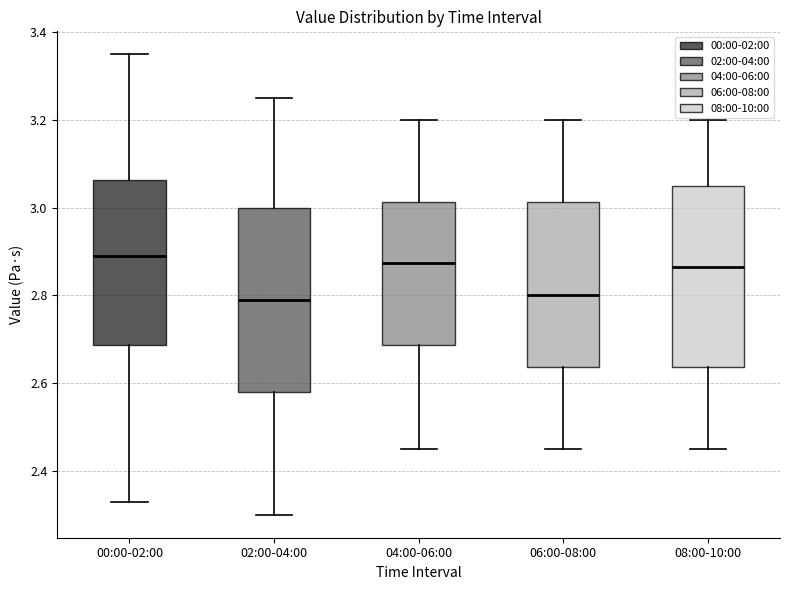

Where does the median line of the box for 08:00-10:00 sit on the y-axis? The values are not printed on the chart, so give them approximately, as read against the axis.

2.86